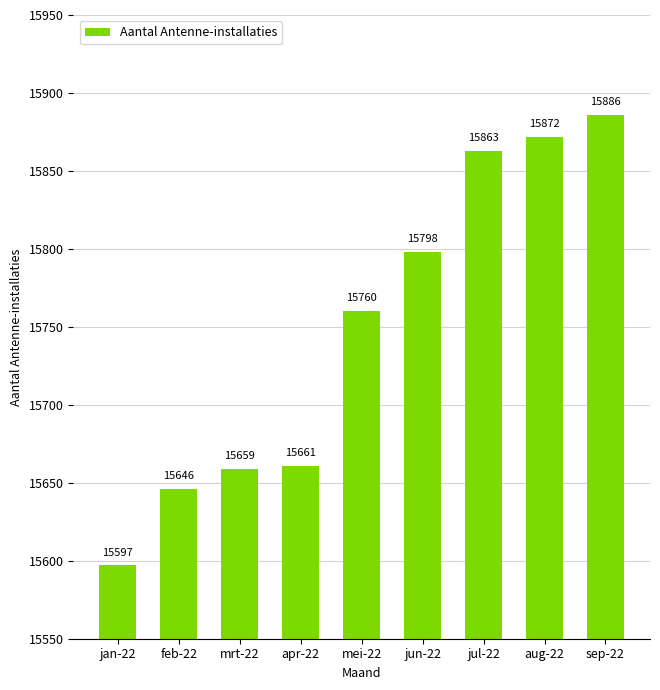

What is the approximate value at mrt-22, to the nearest 5?

15660